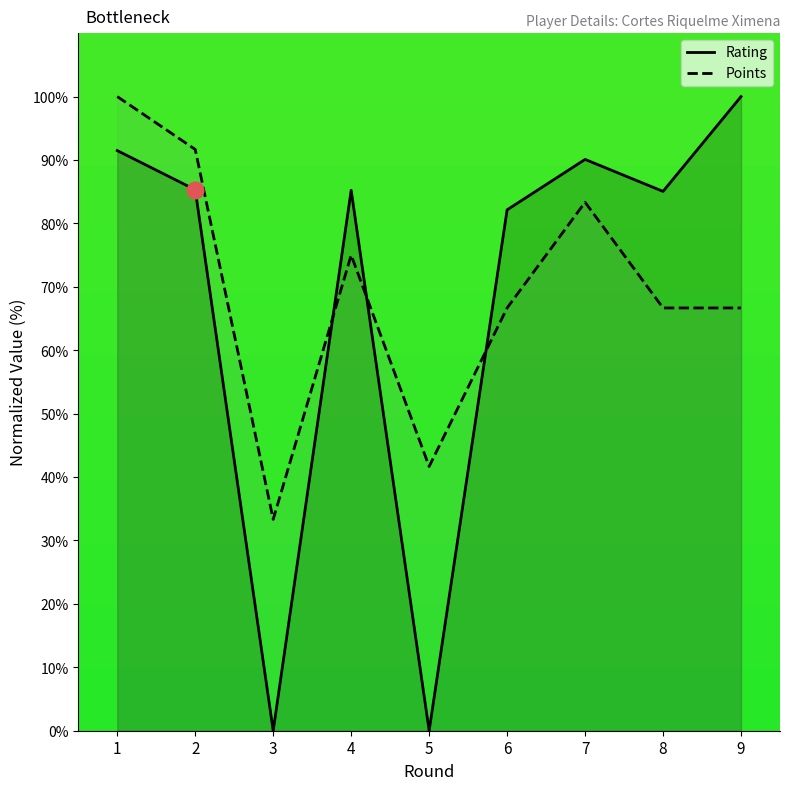

Rank the series at 1 from lowest to highest value.

Rating, Points